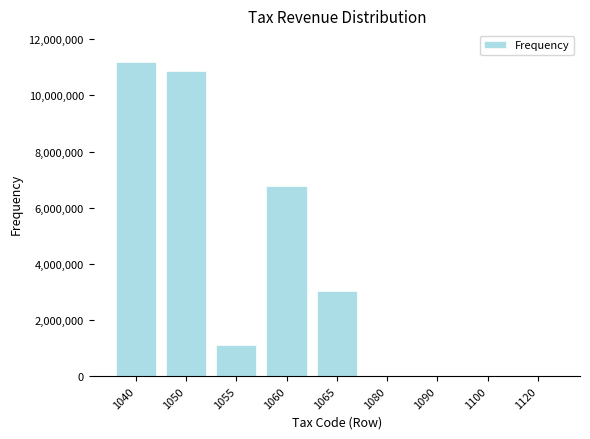

What is the change in value from 1050 to 1055?

-9786926